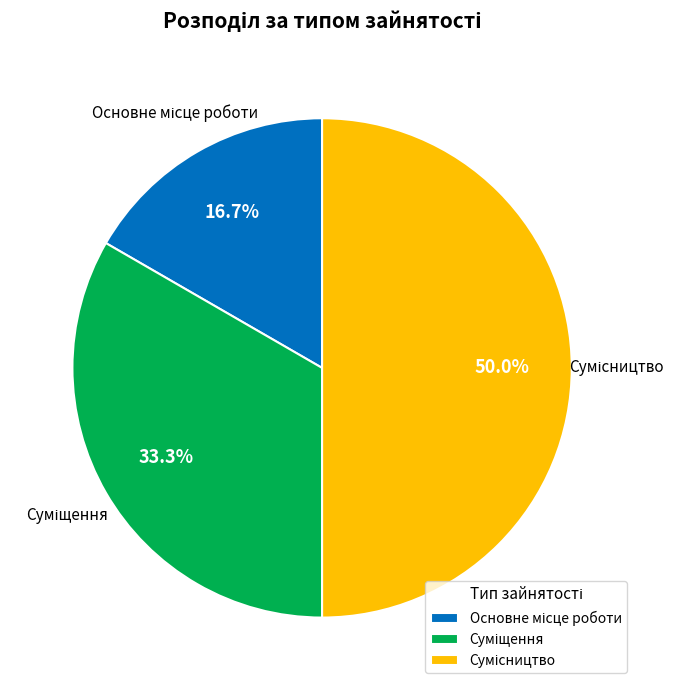

How many segments does this pie chart have?

3